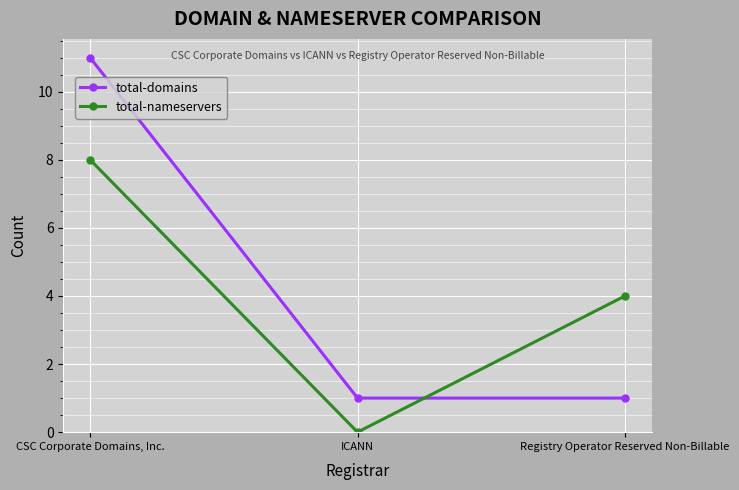

Reading left to right, extract all data points from this chart.

total-domains: 11	1	1
total-nameservers: 8	0	4